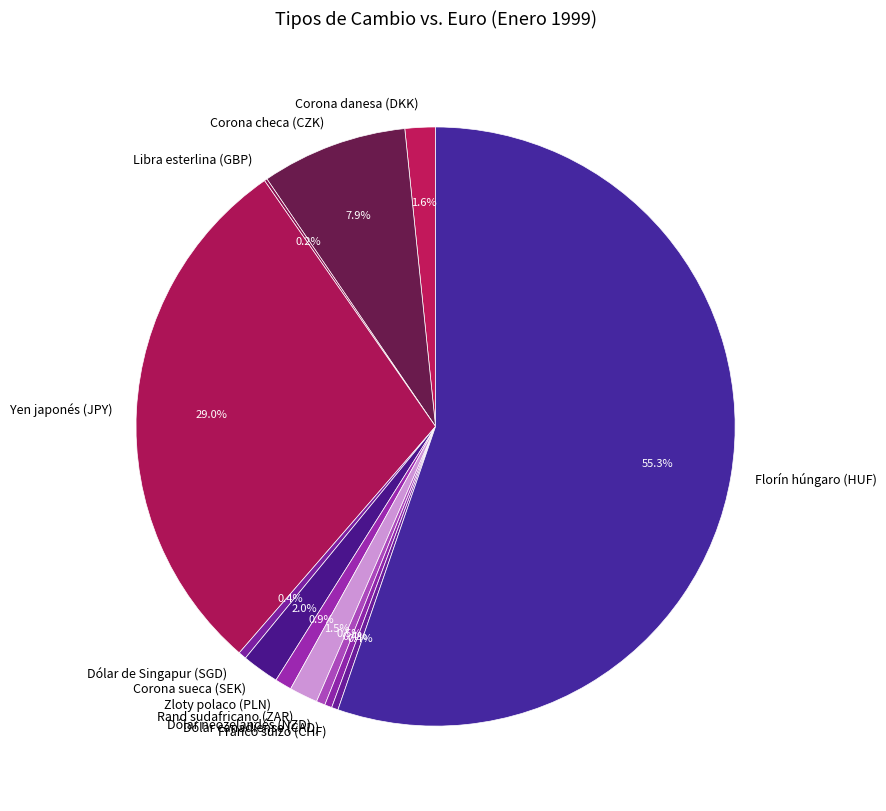

Combined, do Dólar neozelandés (NZD) and Zloty polaco (PLN) account for over 50%?

No